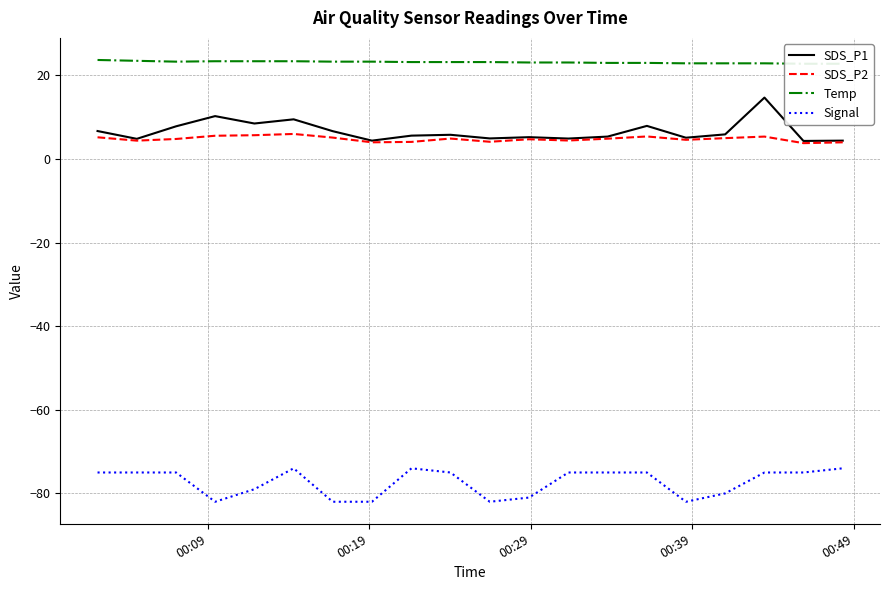

Which series has the widest spread of values?

SDS_P1